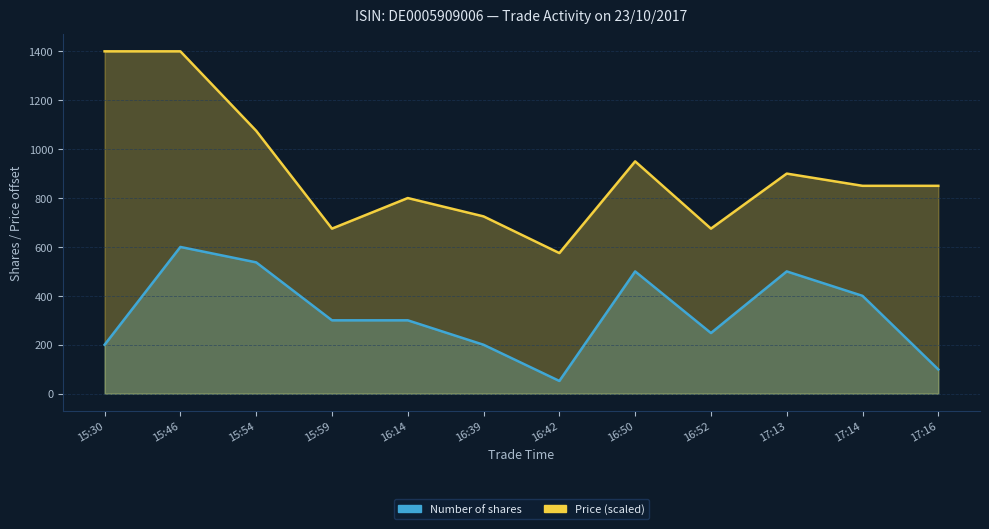

True or false: Price and Number of shares cross at least once.

False